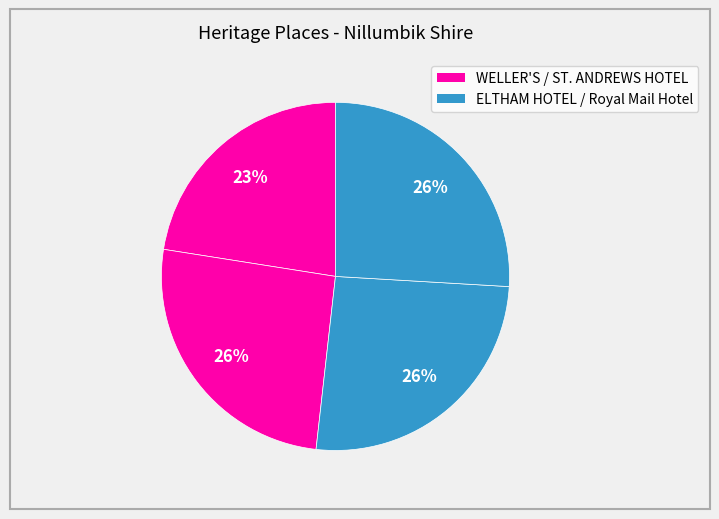

Count the number of slices in the pie.

4